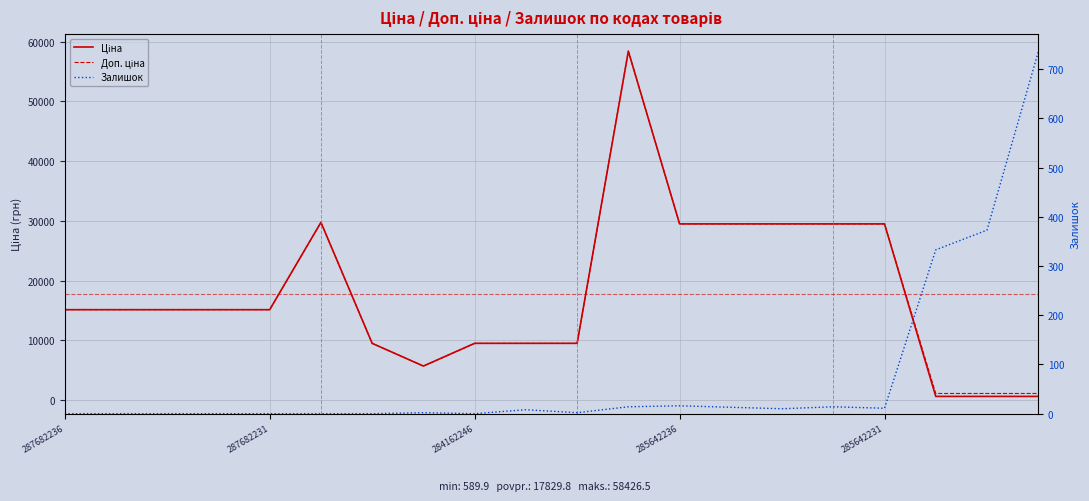

The value of Залишок at 13 is 13.0. True or false?

True